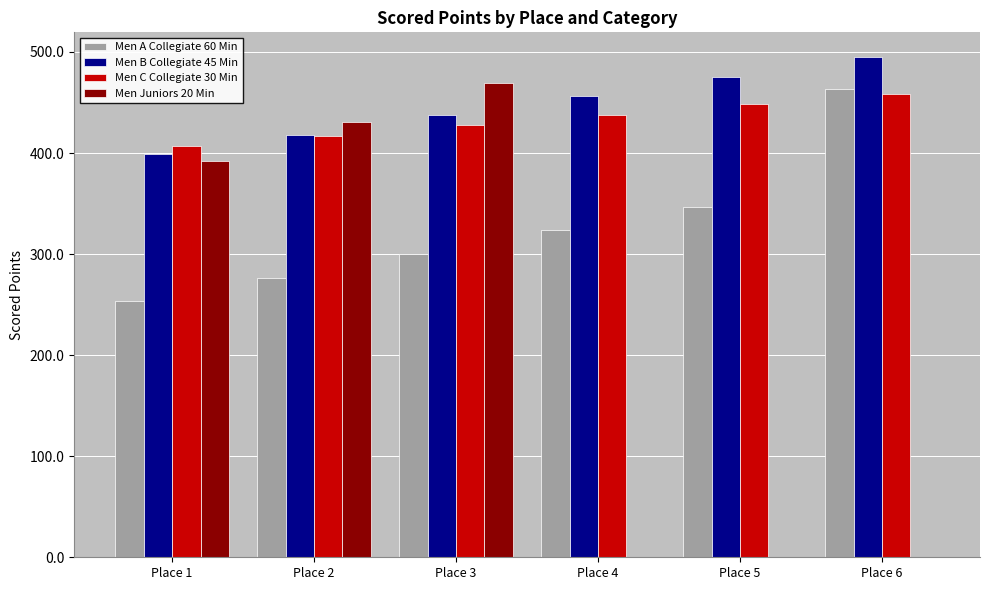

What is the spread (max minus min) of values at Place 6?

494.7